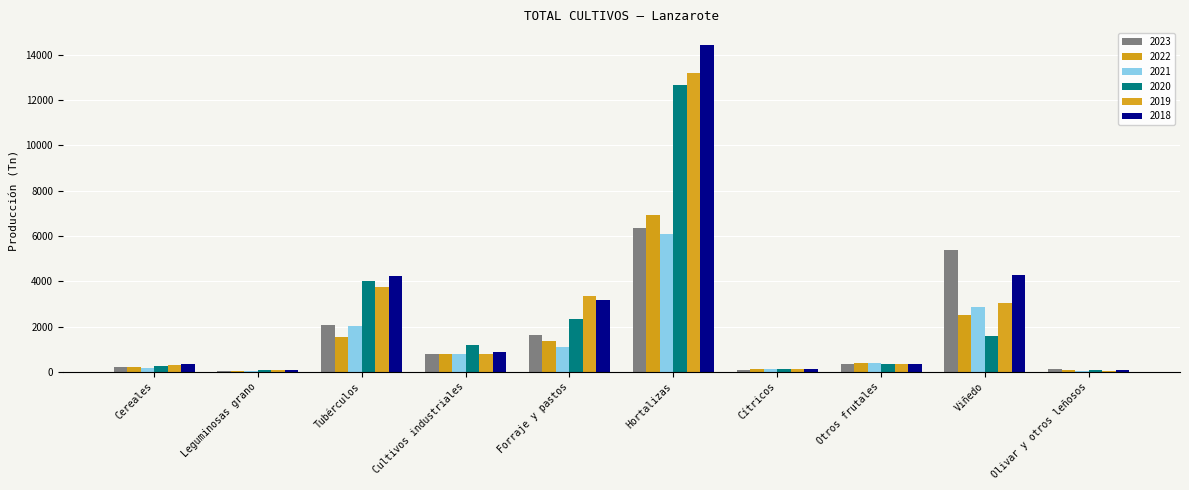

What is the difference between the maximum and minimum values in the 2021 series?

6059.3